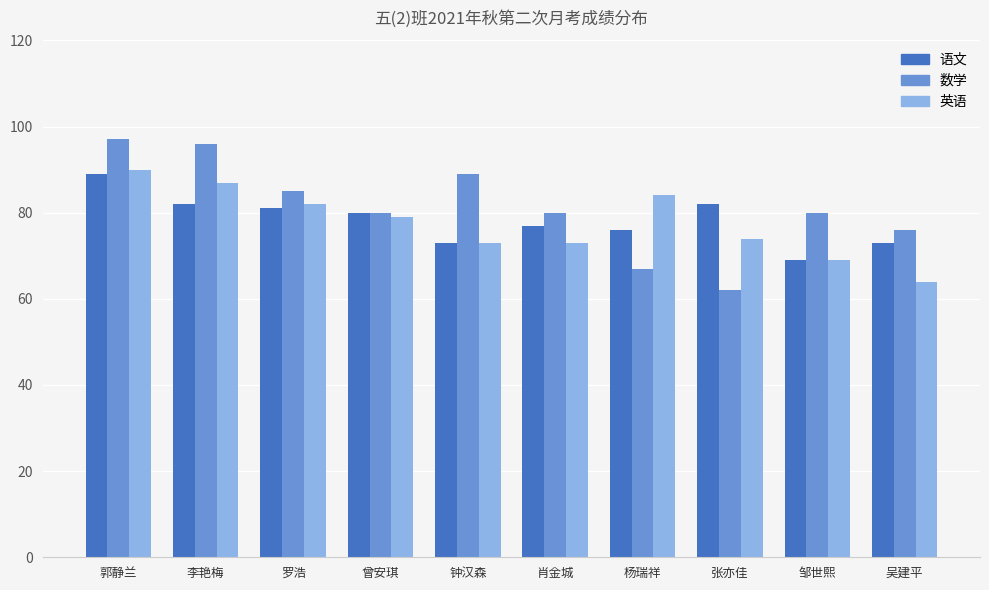

How many data points in 英语 are less than 79?

5